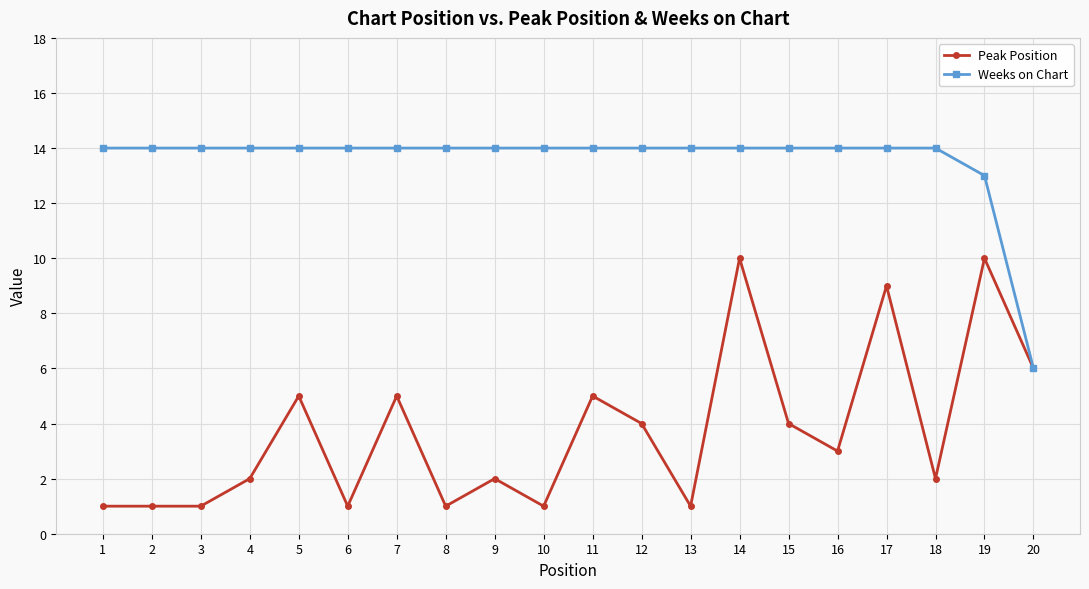

What is the minimum value shown in the chart?

1